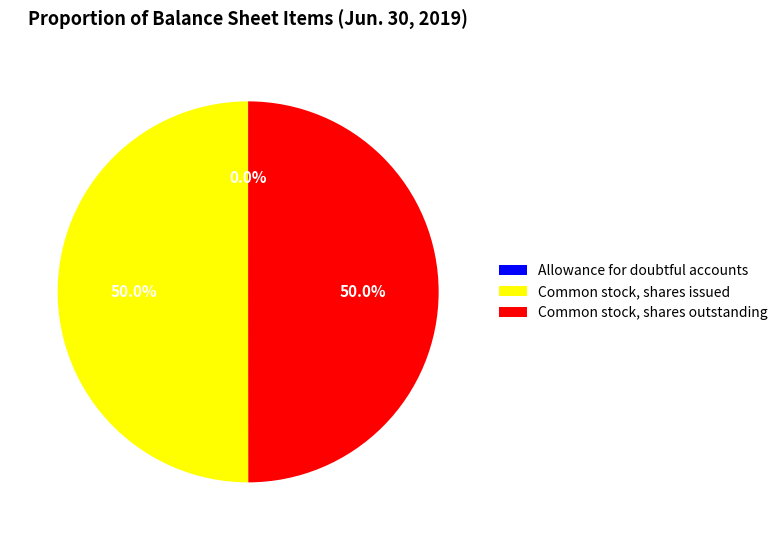

What percentage is NOT represented by Common stock, shares issued?

50.0%